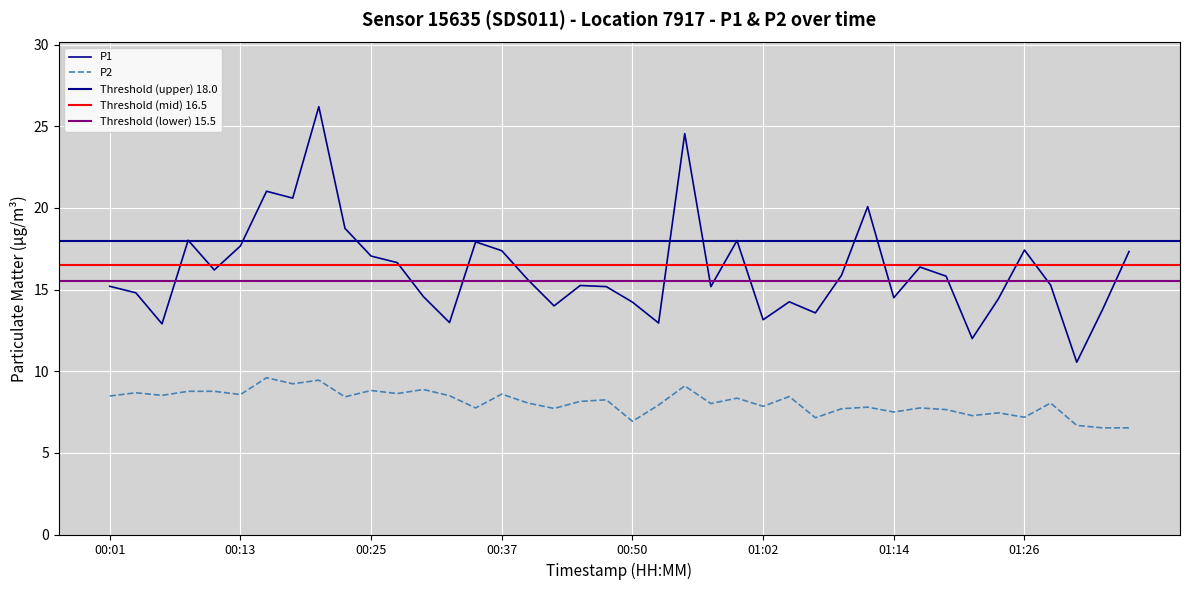

Reading left to right, list all the values displayed in this chart.

P1: 15.2	14.8	12.9	18.0	16.2	17.7	21.0	20.6	26.2	18.8	17.1	16.6	14.6	13.0	17.9	17.4	15.6	14.0	15.2	15.2	14.2	12.9	24.6	15.2	18.0	13.2	14.2	13.6	15.9	20.1	14.5	16.4	15.8	12.0	14.4	17.4	15.3	10.6	13.8	17.3
P2: 8.5	8.7	8.5	8.8	8.8	8.6	9.6	9.2	9.4	8.4	8.8	8.6	8.9	8.5	7.8	8.6	8.1	7.7	8.2	8.2	6.9	7.9	9.1	8.0	8.3	7.8	8.4	7.2	7.7	7.8	7.5	7.8	7.7	7.3	7.5	7.2	8.1	6.7	6.5	6.5